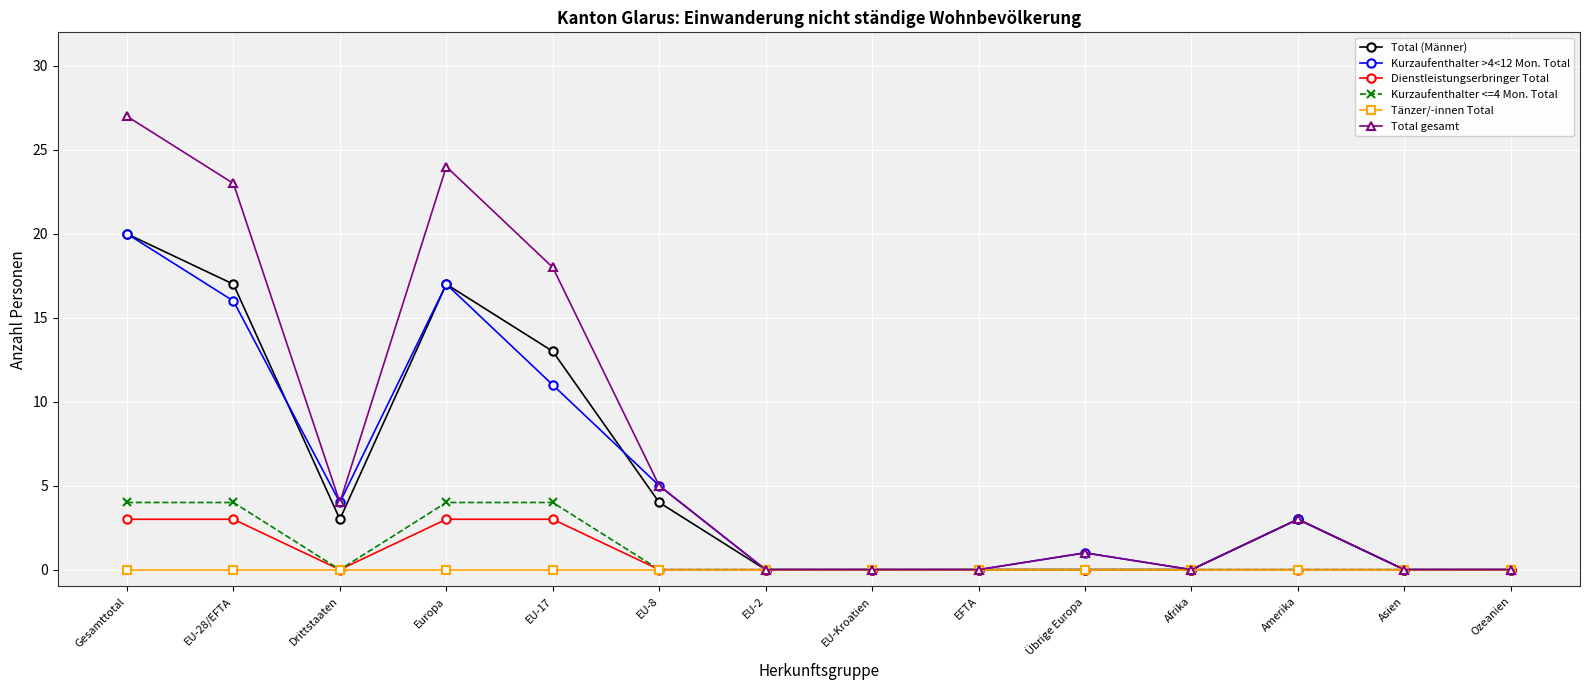

Which category has the highest value across all series?

Gesamttotal